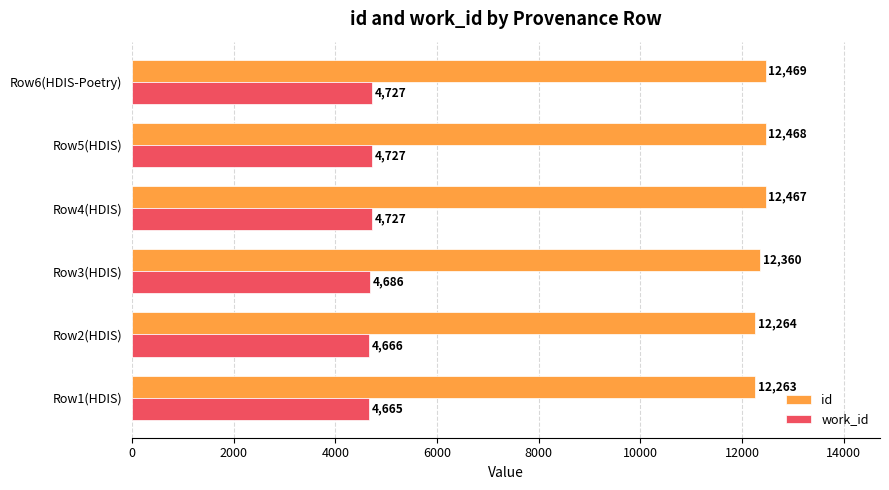

What are all the series names shown in the legend?

id, work_id